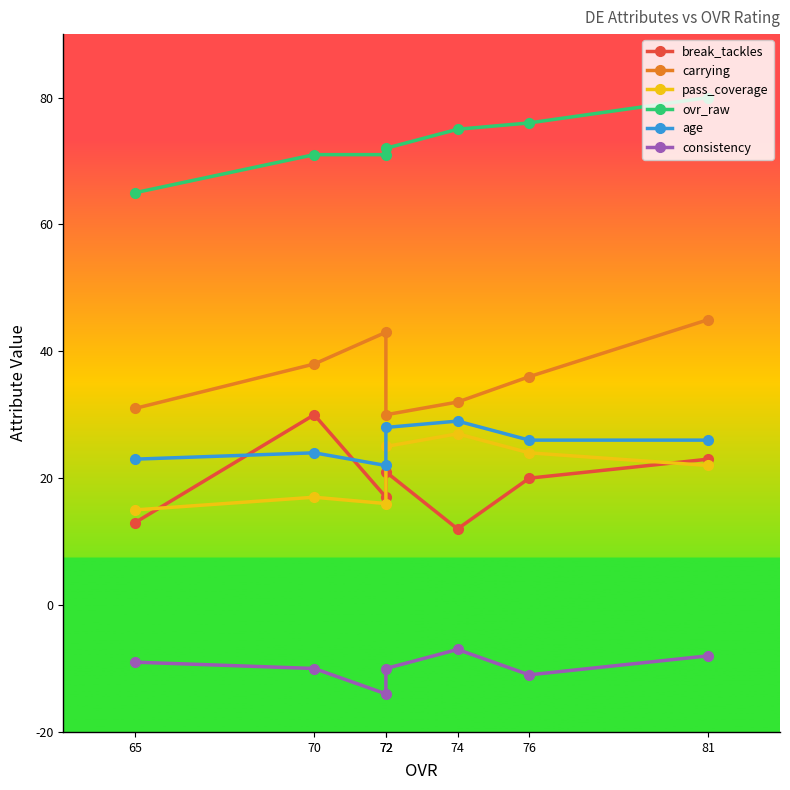

What is the total value across all series at 70?

170